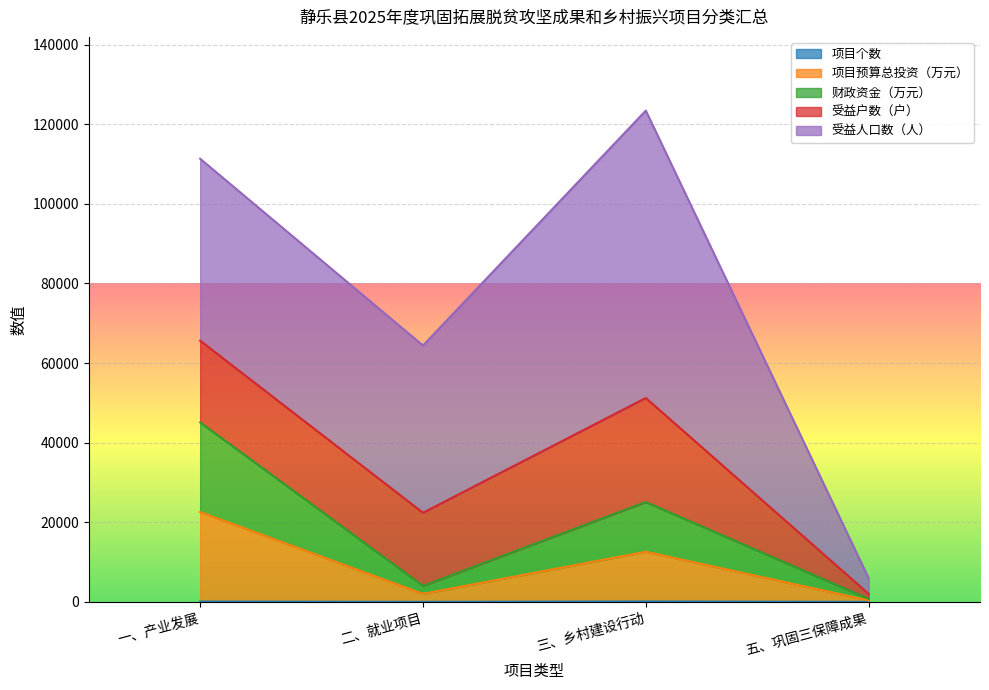

Where is 财政资金（万元） nearest to the value 11479?

三、乡村建设行动